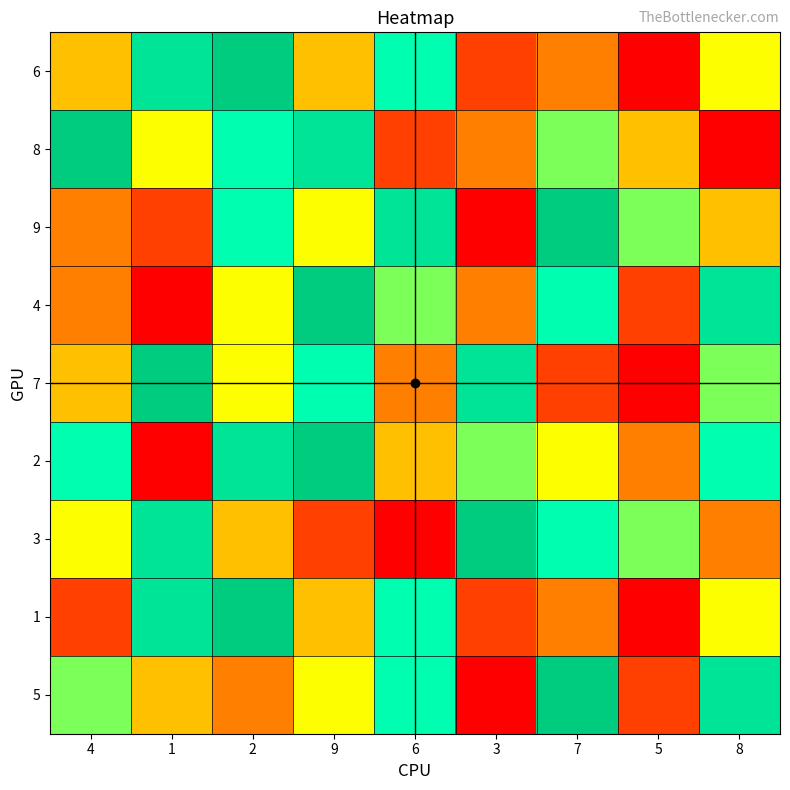

Reading left to right, transcribe all the data shown in this chart.

6: 4=4	1=8	2=9	9=4	6=7	3=2	7=3	5=1	8=5
8: 4=9	1=5	2=7	9=8	6=2	3=3	7=6	5=4	8=1
9: 4=3	1=2	2=7	9=5	6=8	3=1	7=9	5=6	8=4
4: 4=3	1=1	2=5	9=9	6=6	3=3	7=7	5=2	8=8
7: 4=4	1=9	2=5	9=7	6=3	3=8	7=2	5=1	8=6
2: 4=7	1=1	2=8	9=9	6=4	3=6	7=5	5=3	8=7
3: 4=5	1=8	2=4	9=2	6=1	3=9	7=7	5=6	8=3
1: 4=2	1=8	2=9	9=4	6=7	3=2	7=3	5=1	8=5
5: 4=6	1=4	2=3	9=5	6=7	3=1	7=9	5=2	8=8